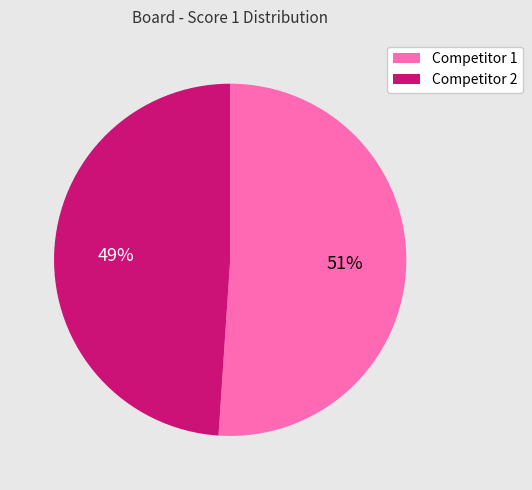

Which category has the smallest portion of the pie?

Competitor 2